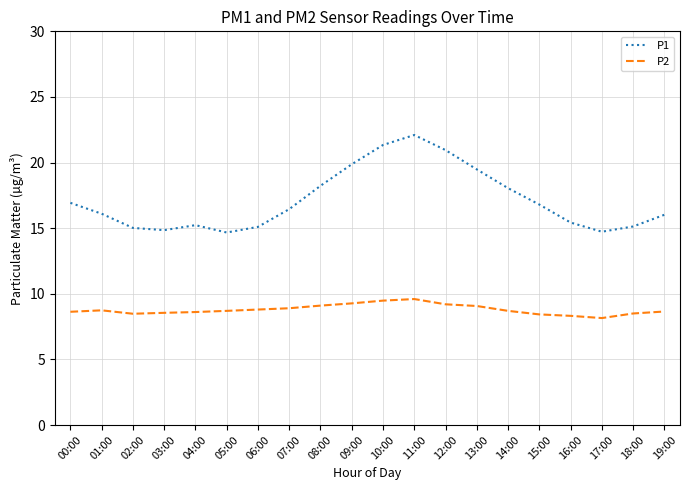

True or false: P2 and P1 cross at least once.

False